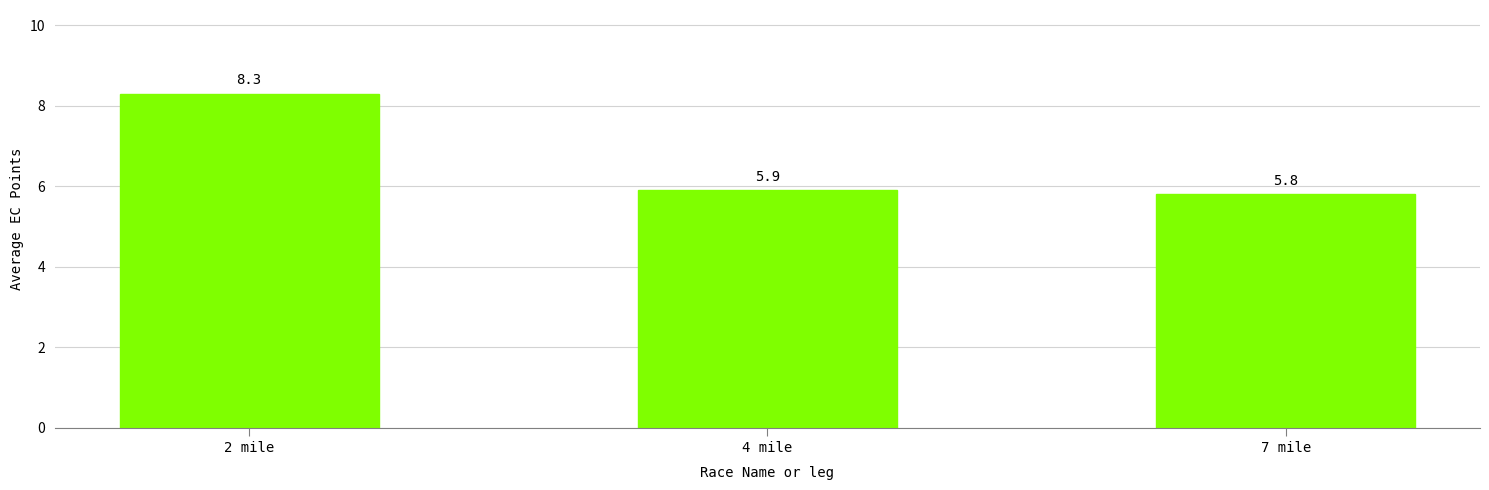

Between 2 mile and 7 mile, which is larger?

2 mile